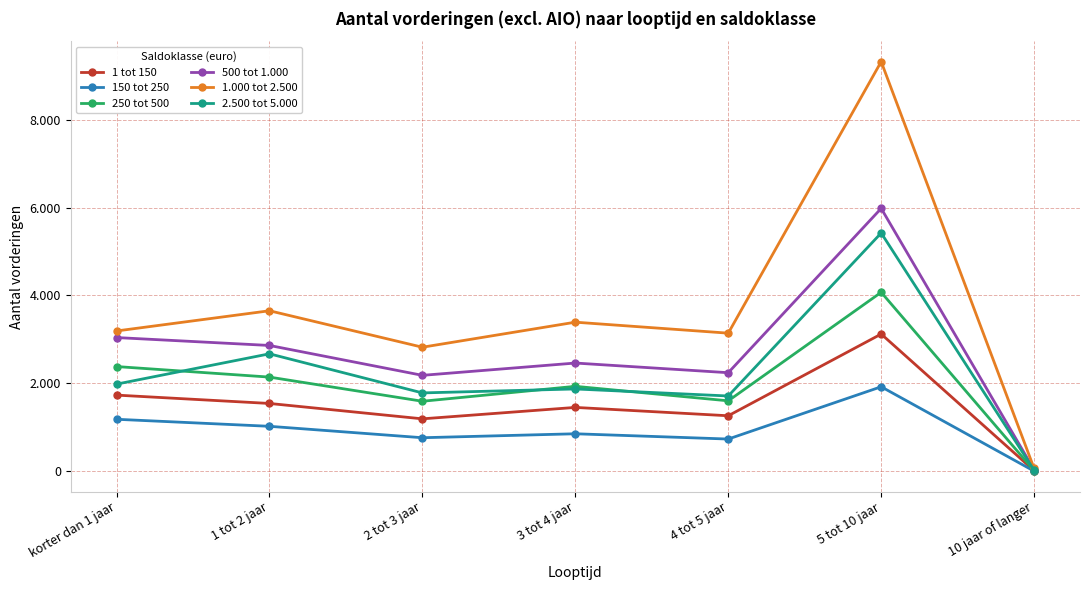

What is the total value across all series at 10 jaar of langer?

130